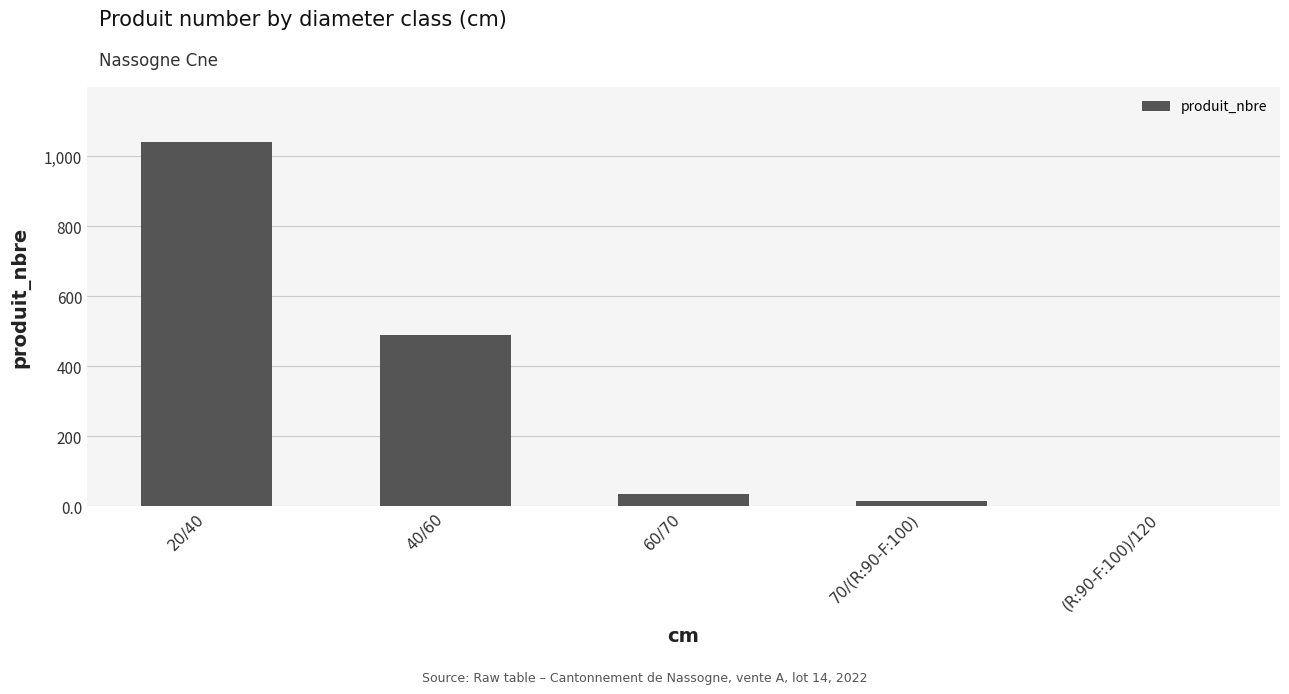

Approximately how many times larger is the value at 40/60 compared to 20/40?

0.5